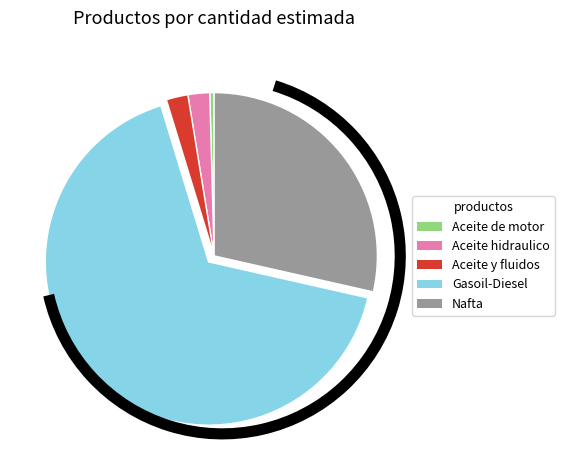

Is the sum of Aceite de motor and Aceite hidraulico greater than half?

No